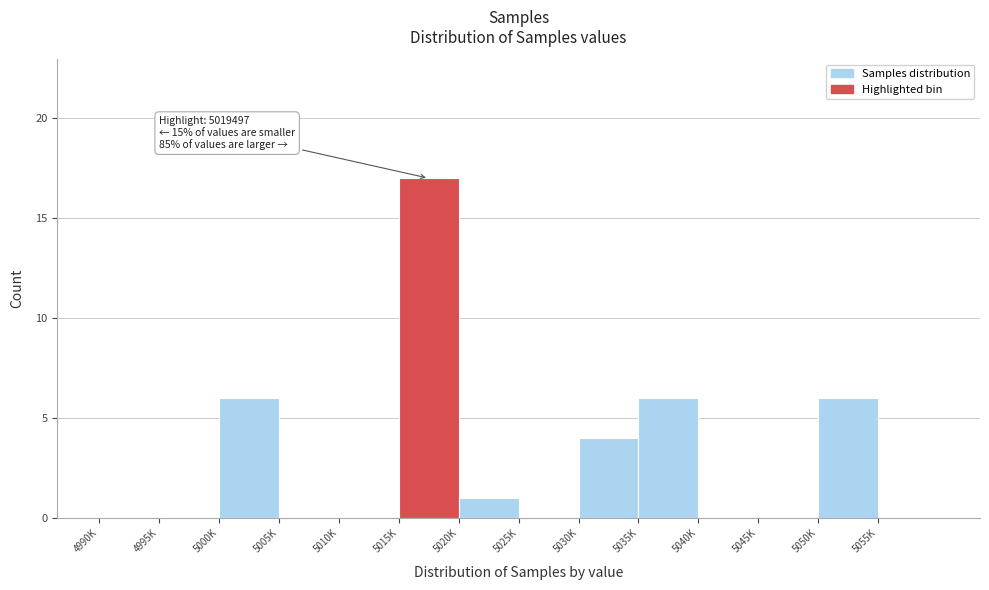

Reading right to left, extract all data points from this chart.

5055K=0	5050K=6	5045K=0	5040K=0	5035K=6	5030K=4	5025K=0	5020K=1	5015K=17	5010K=0	5005K=0	5000K=6	4995K=0	4990K=0